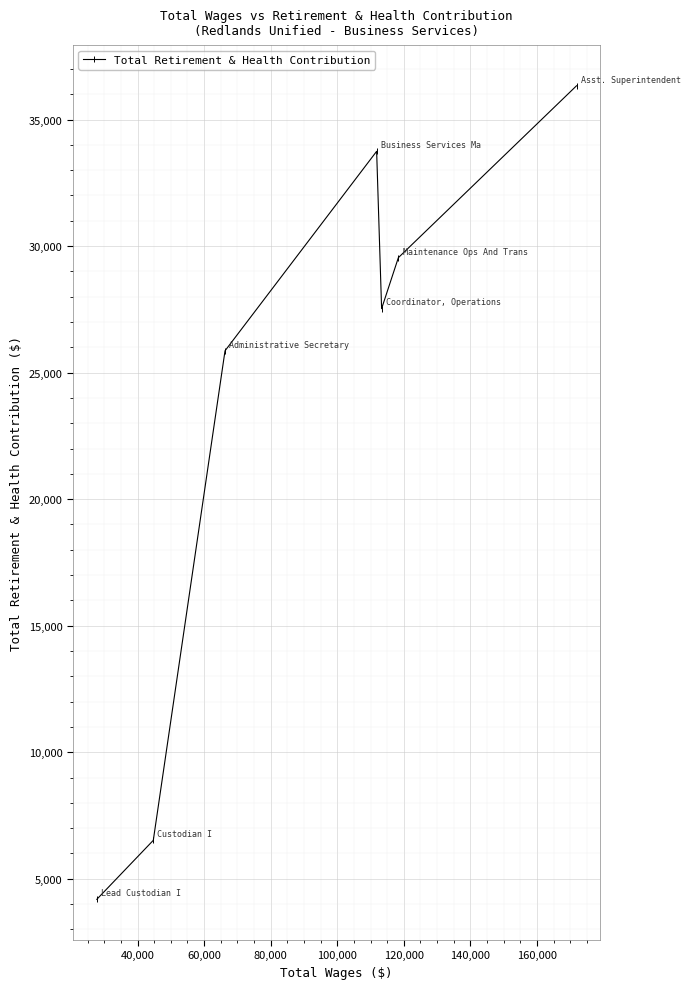

True or false: the data has more than 2 interior local peaks.

False